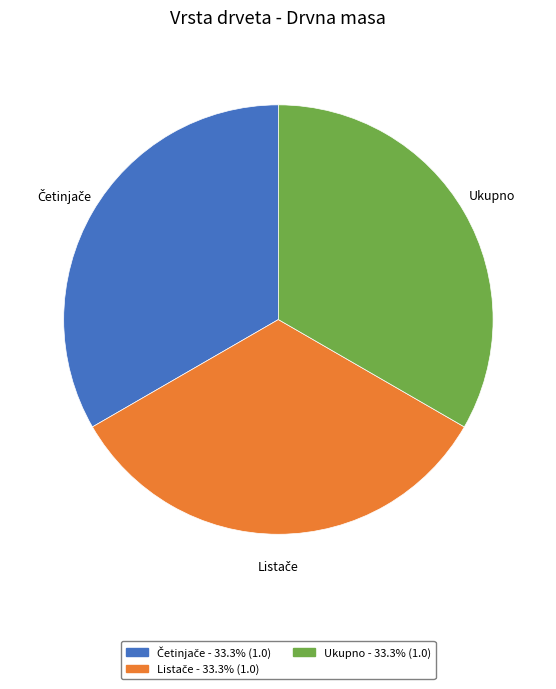

Is there a majority slice in this chart?

No